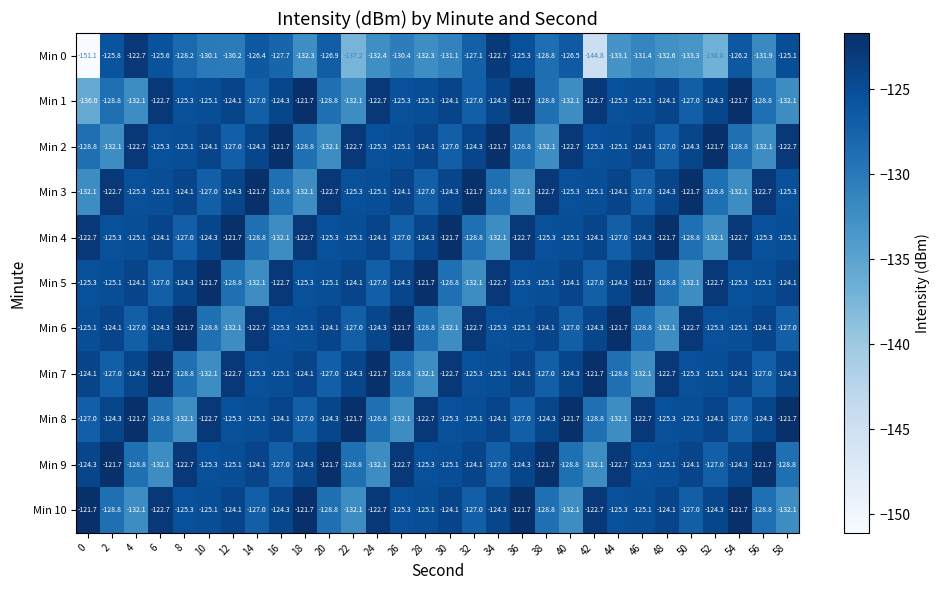

What is the sum of the Min 4 values at 22 and 26?

-252.1